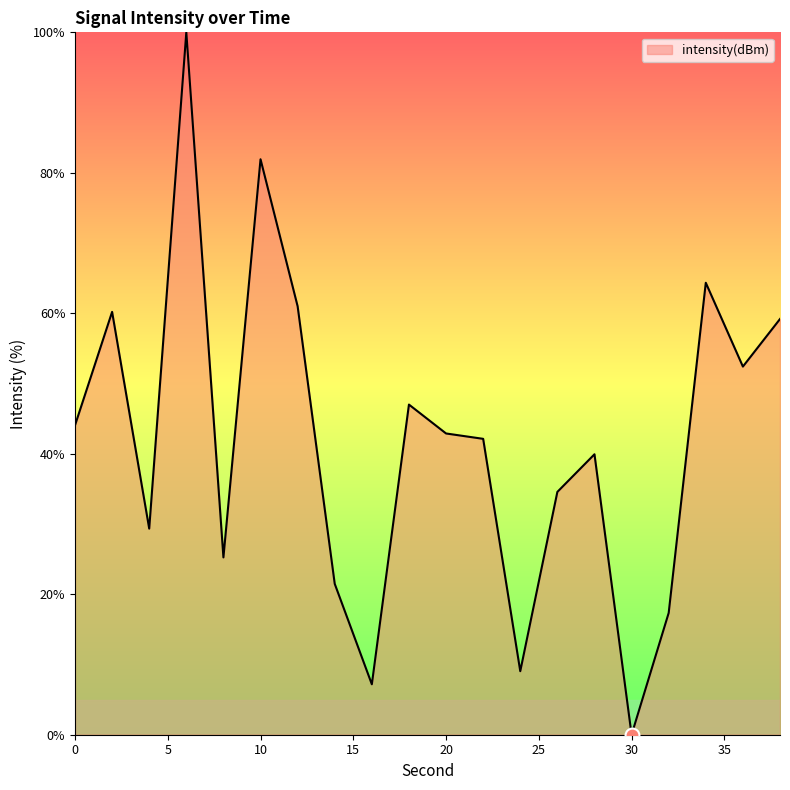

What is the greatest value displayed?

100.0